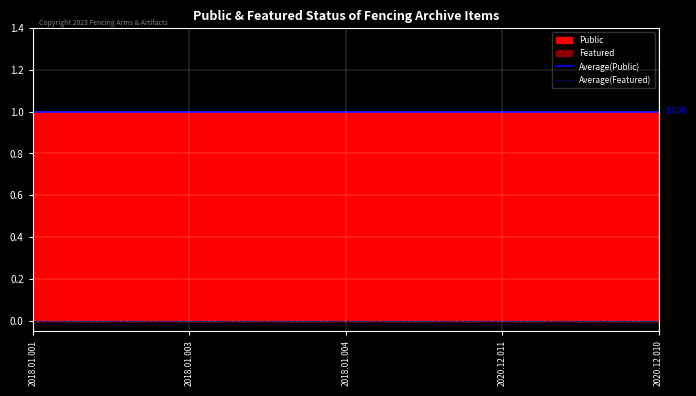

Which series has the widest spread of values?

Average(Public)